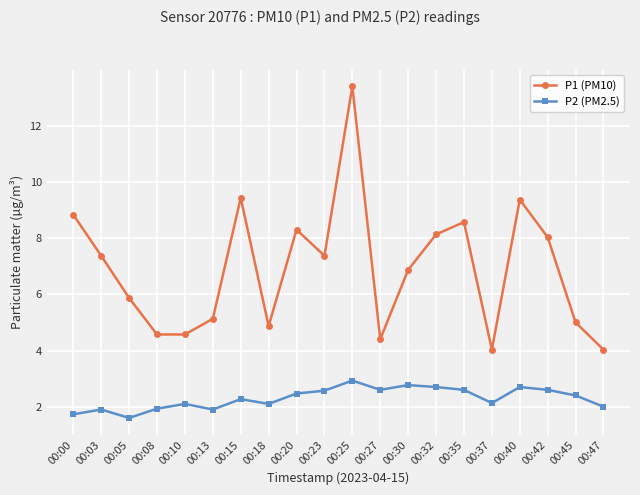

How many interior local peaks does the P1 (PM10) series have?

5